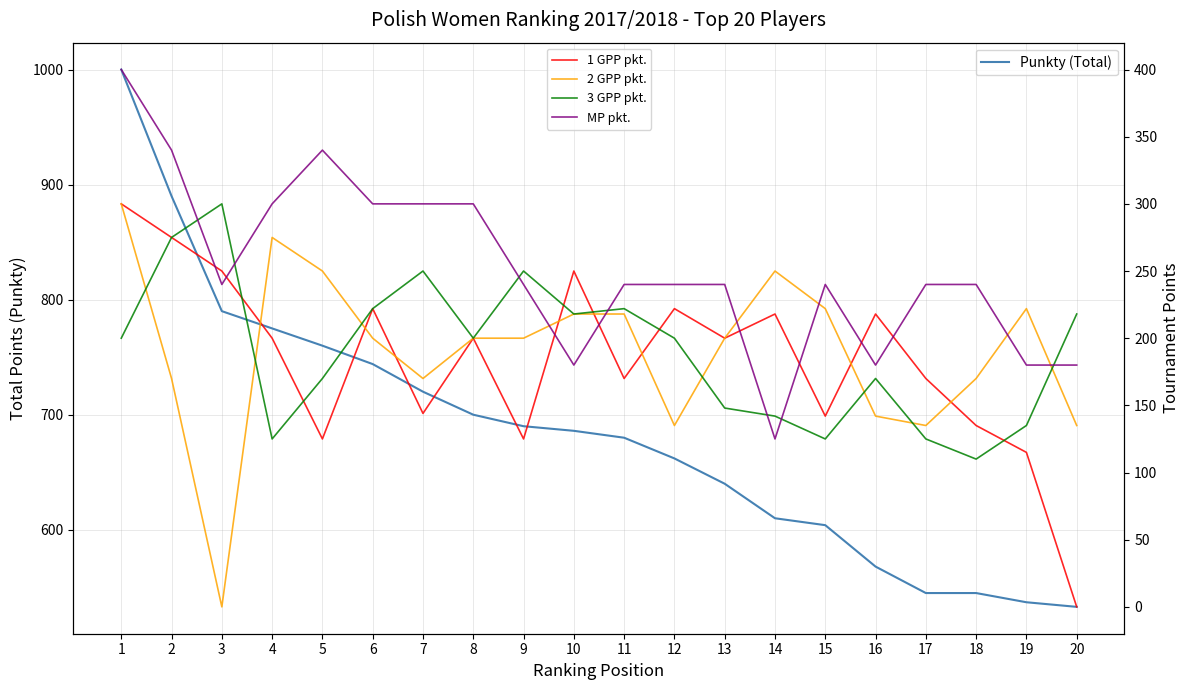

What is the maximum value shown in the chart?

1000